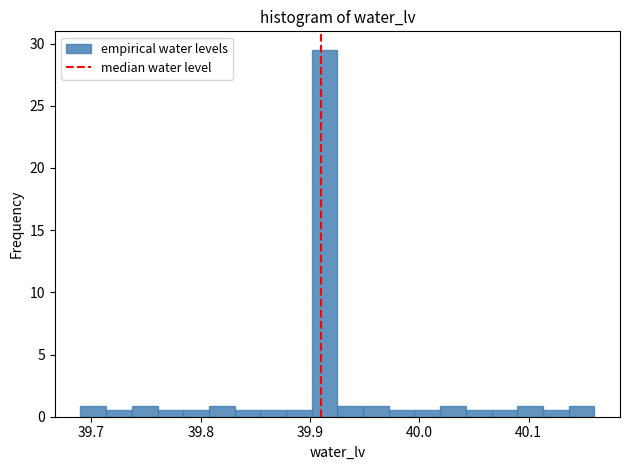

Around what value on the x-axis is the tallest bar? Give the approximate position of its centre, as read against the axis.

39.91